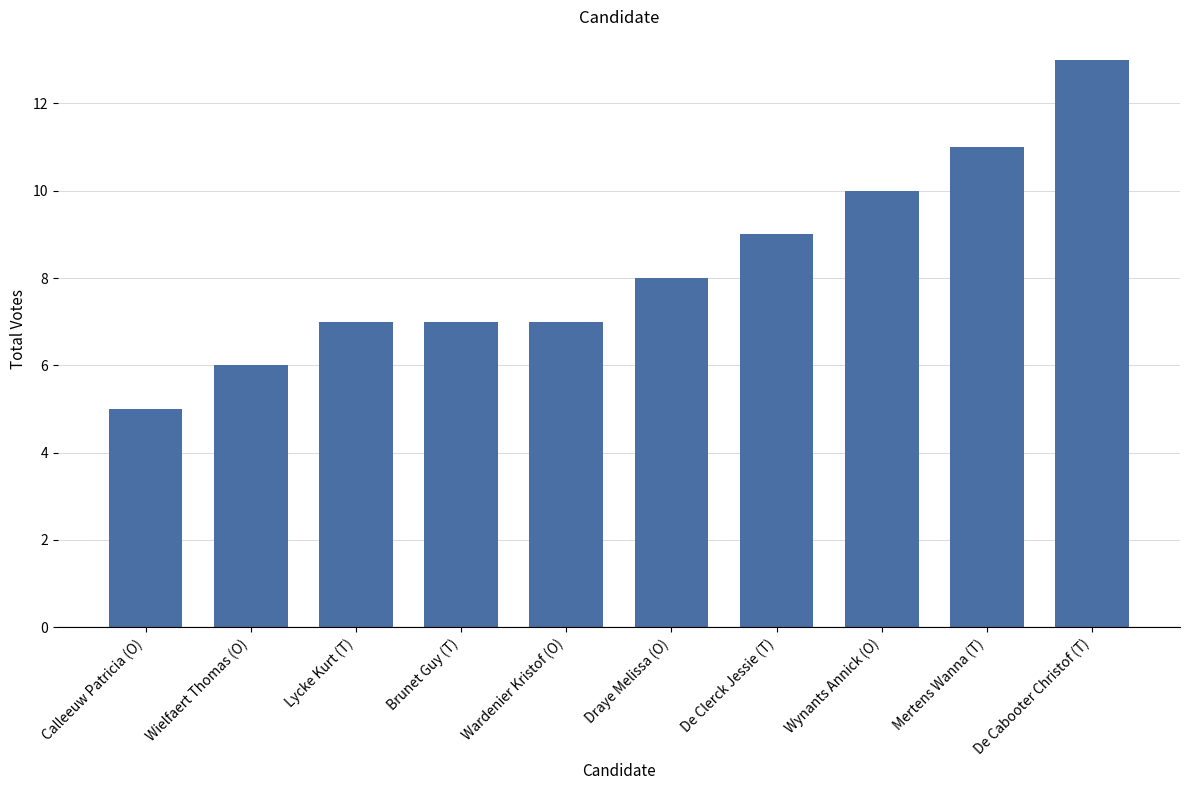

Which has a higher value, Draye Melissa (O) or Wynants Annick (O)?

Wynants Annick (O)